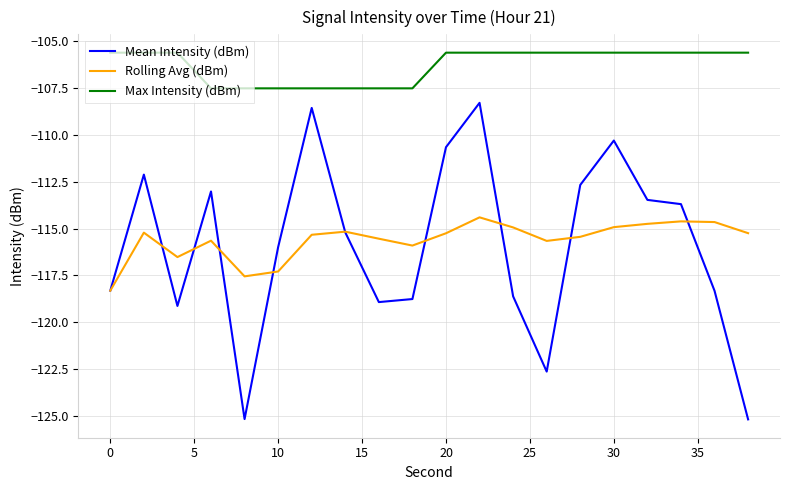

What is the greatest value displayed?

-105.6